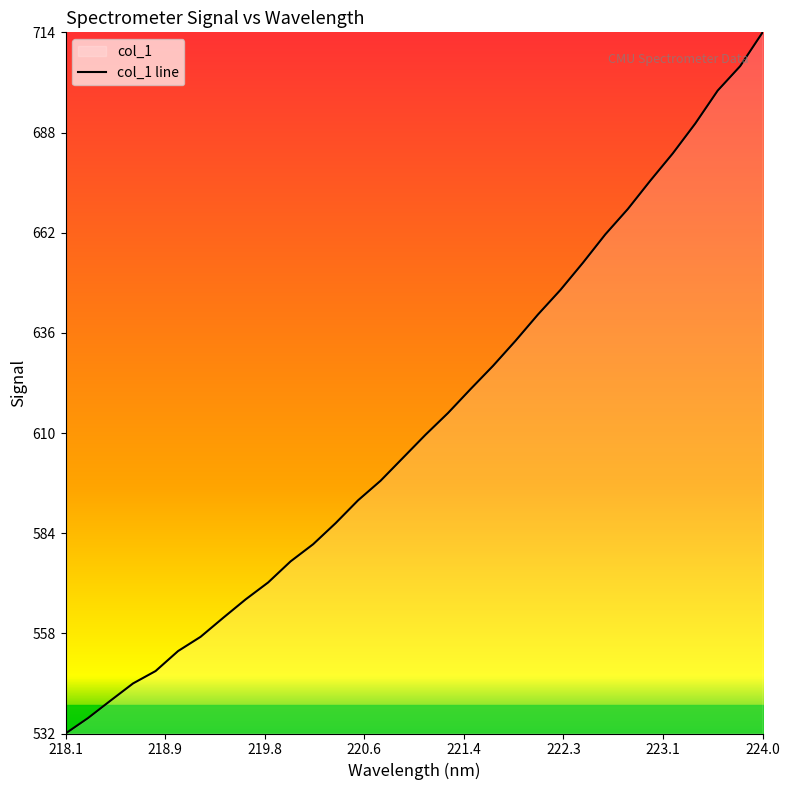

Which category has the lowest value across all series?

218.1